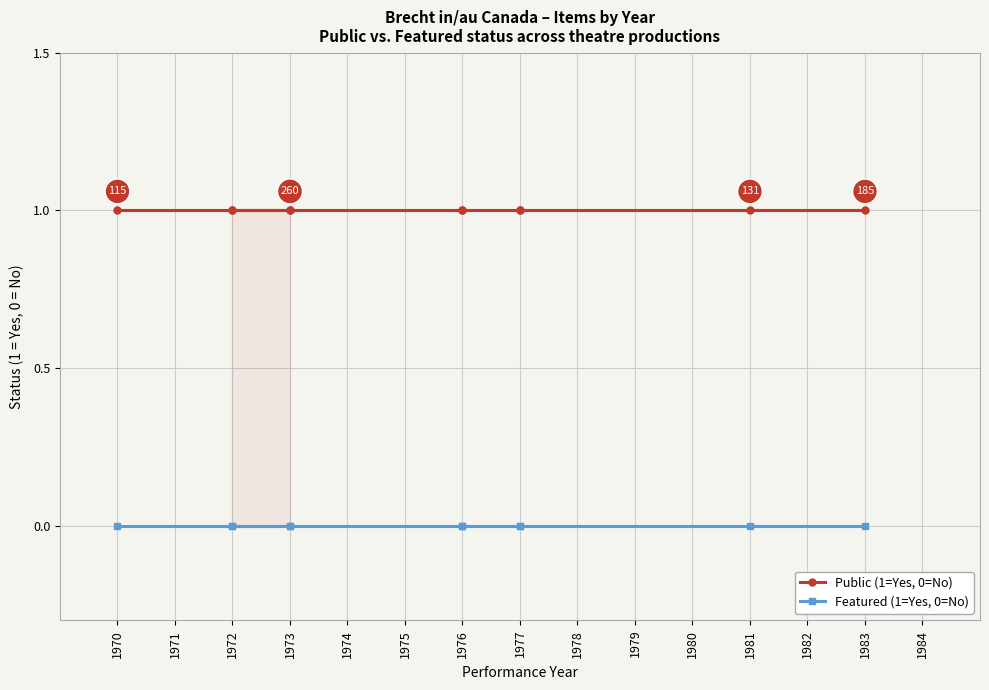

Which series has the widest spread of values?

Public (1=Yes, 0=No)